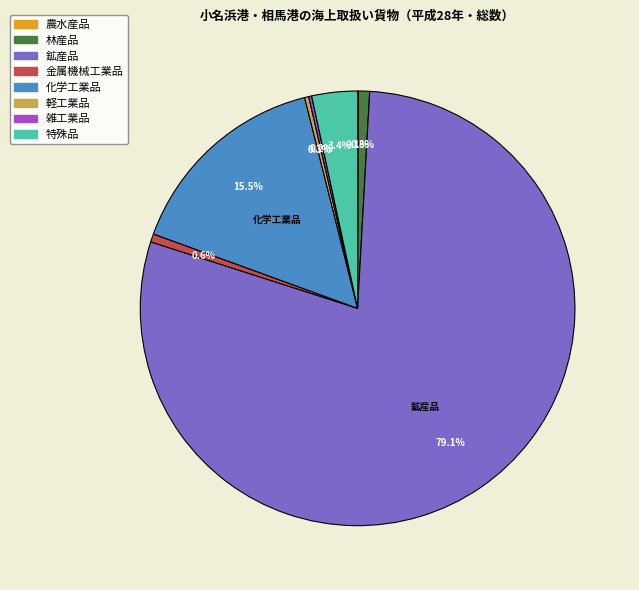

To the nearest percent, what is the difference between the 特殊品 and 軽工業品 slice percentages?

3%